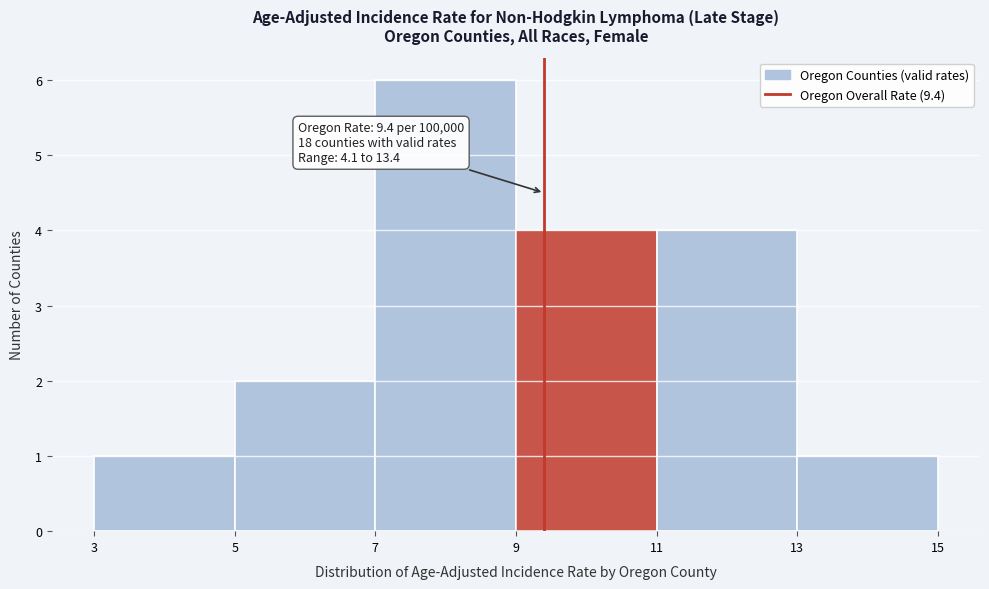

Over which range of the x-axis is the bar tallest?

7 to 9